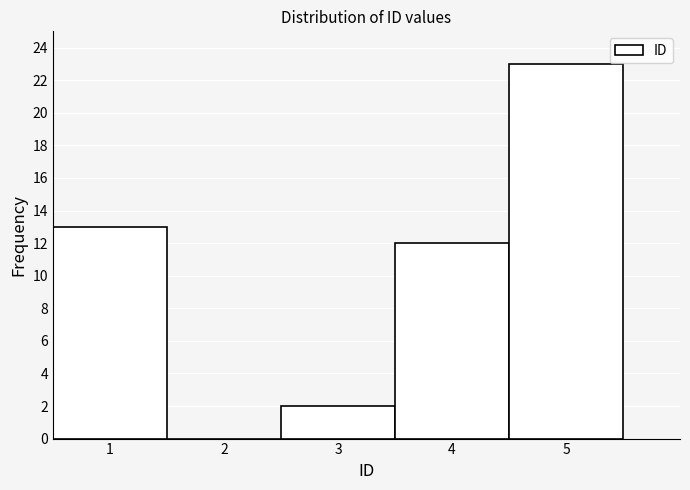

Over which range of the x-axis is the bar tallest?

4.5 to 5.5